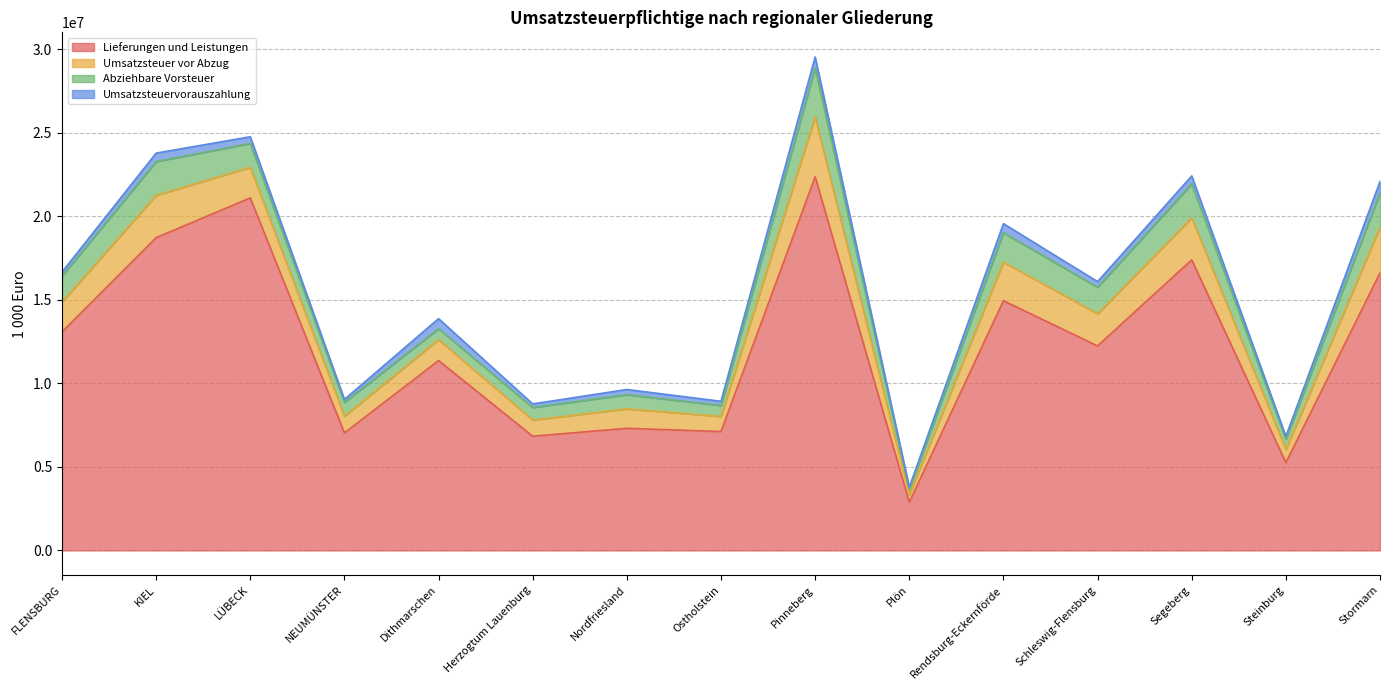

How many lines are shown in the chart?

4